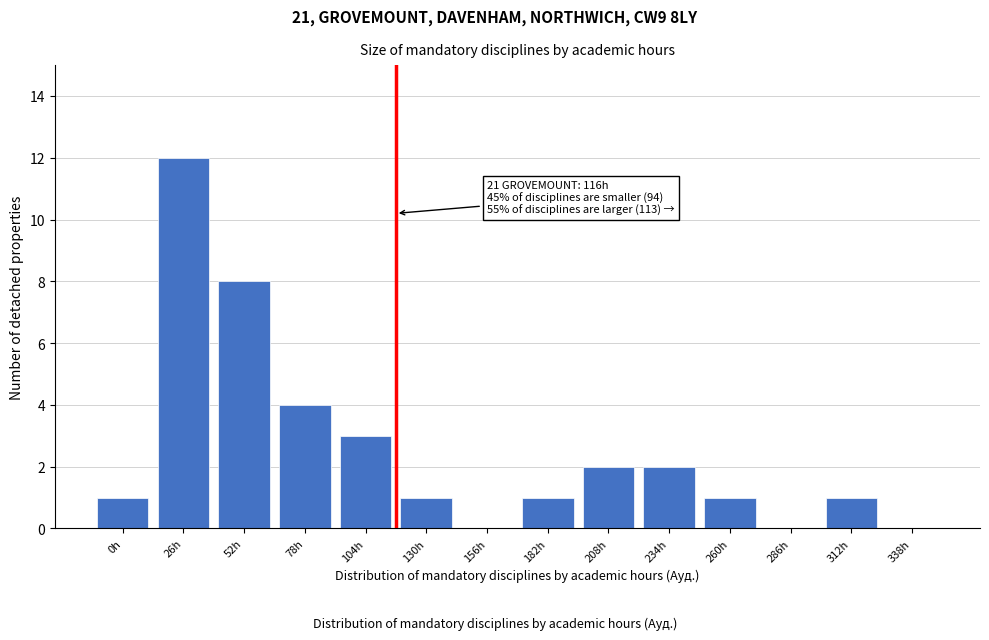

Reading left to right, list all the values displayed in this chart.

0h=1	26h=12	52h=8	78h=4	104h=3	130h=1	156h=0	182h=1	208h=2	234h=2	260h=1	286h=0	312h=1	338h=0